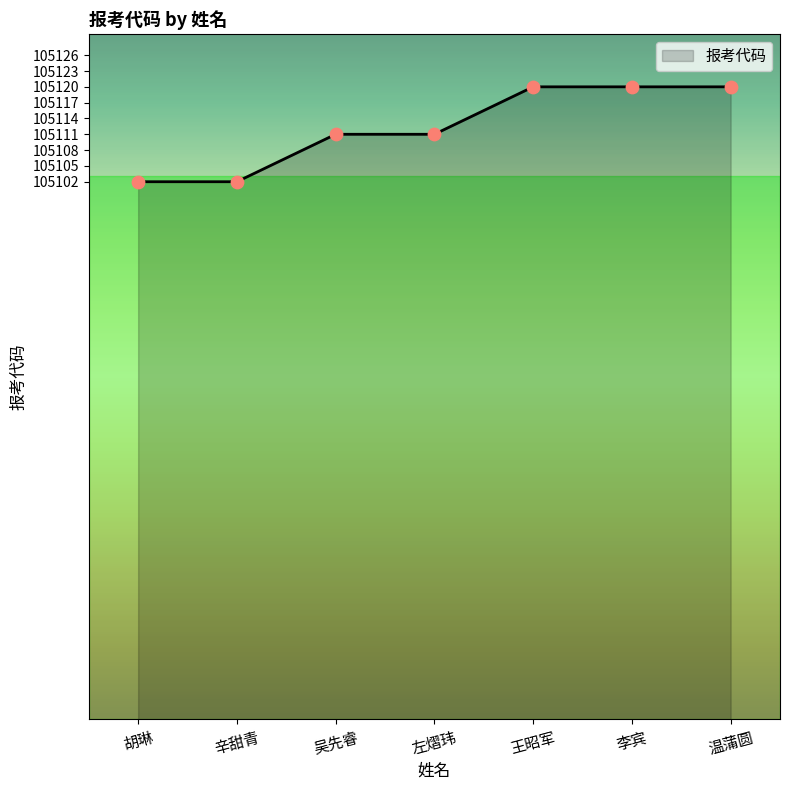

What is the change in value from 胡琳 to 左熠玮?

+9